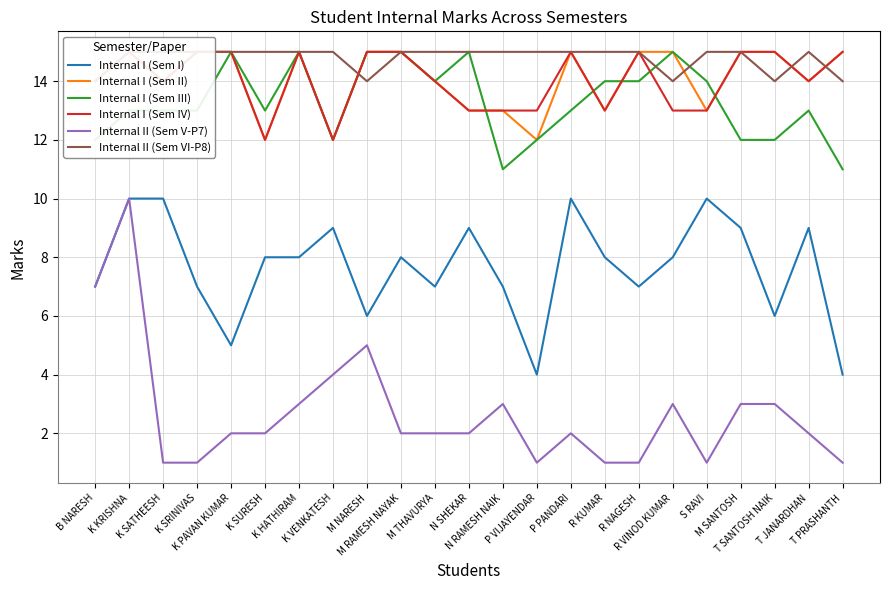

How many Internal I (Sem I) values are between 7 and 9?

14